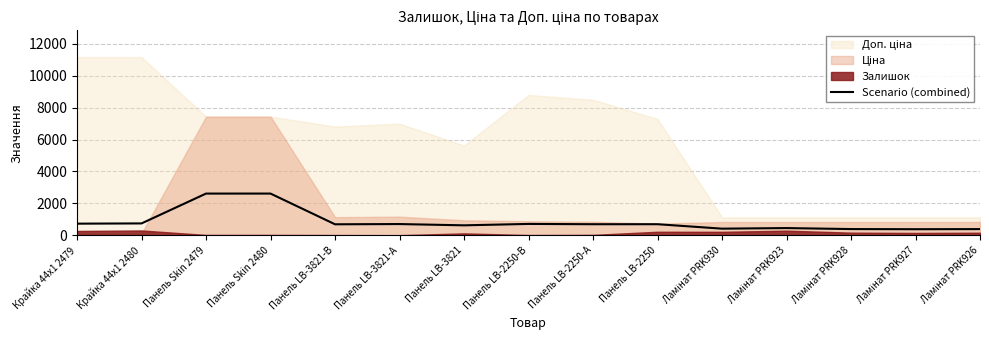

Which has a higher value, Ламінат PRK926 or Панель LB-3821?

Панель LB-3821